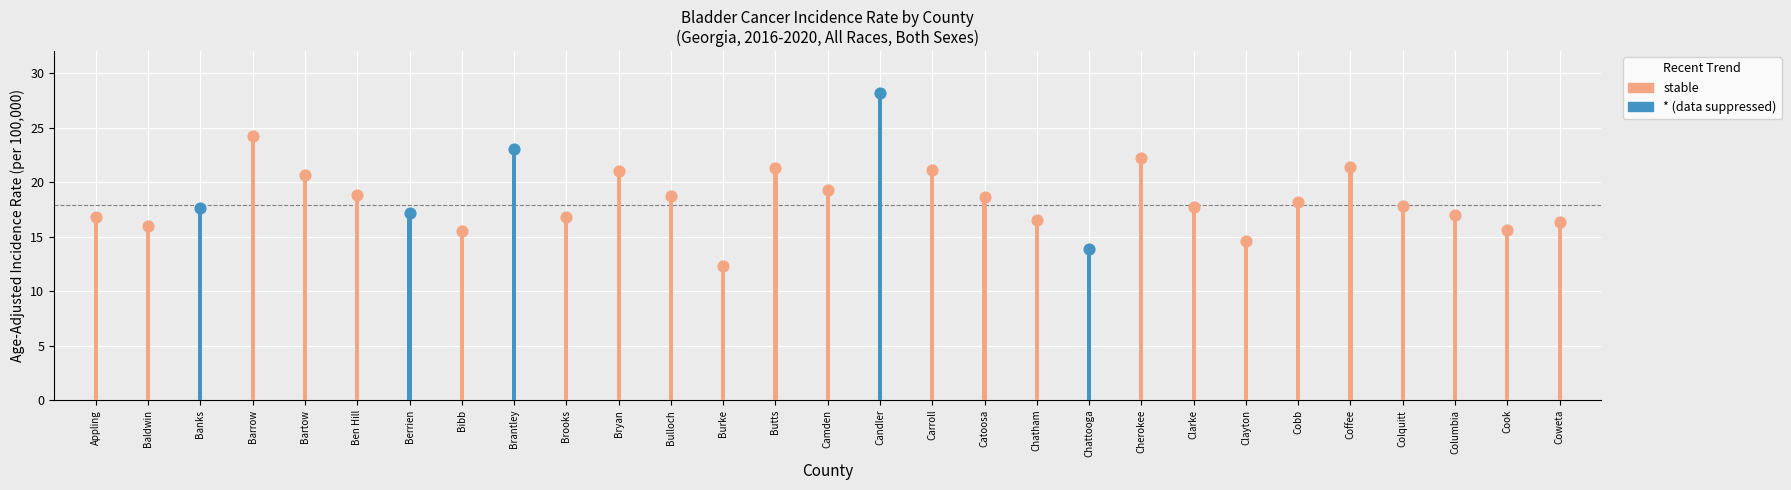

Between Columbia and Chattooga, which is larger?

Columbia